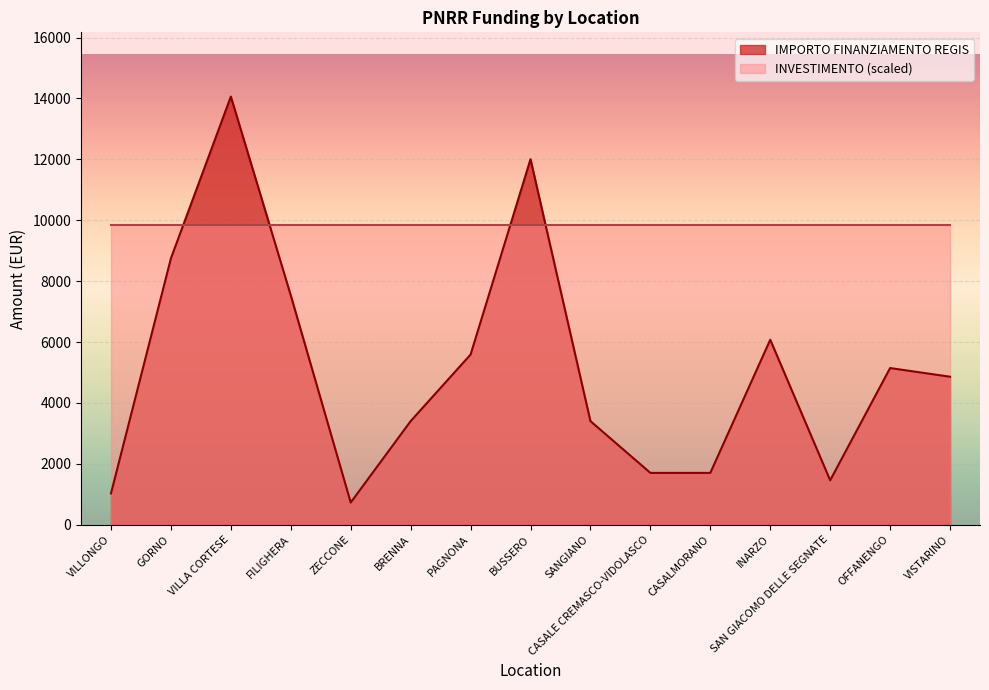

How many lines are shown in the chart?

2